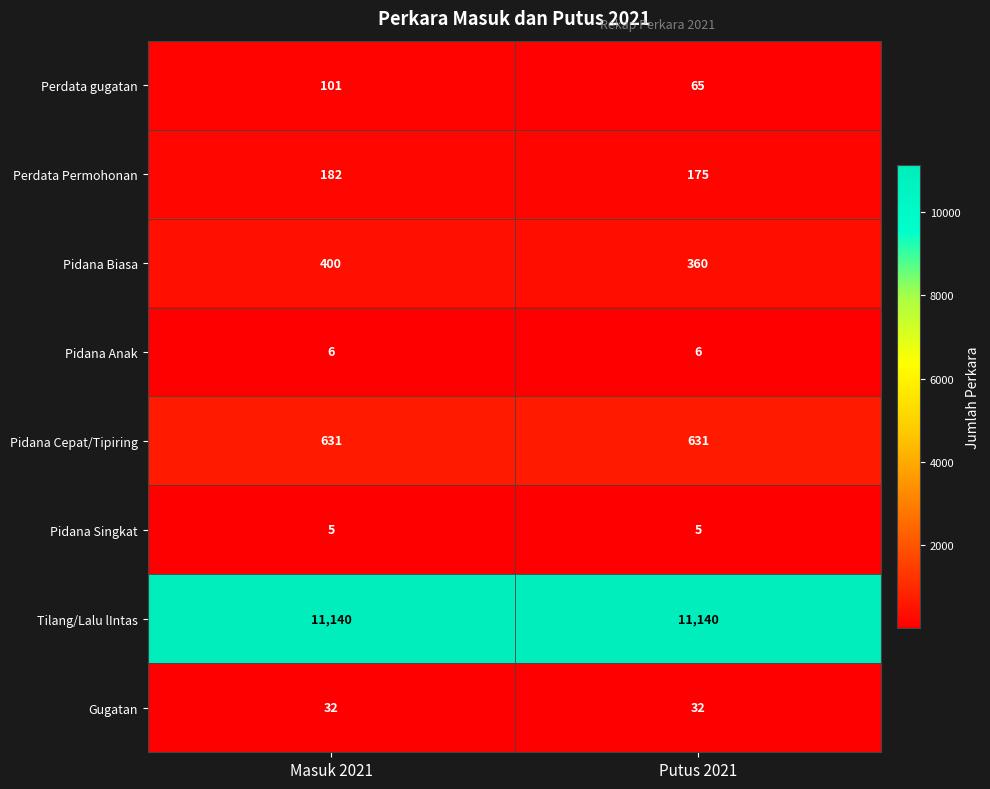

Reading left to right, what are all the values shown in this chart?

Perdata gugatan: Masuk 2021=101	Putus 2021=65
Perdata Permohonan: Masuk 2021=182	Putus 2021=175
Pidana Biasa: Masuk 2021=400	Putus 2021=360
Pidana Anak: Masuk 2021=6	Putus 2021=6
Pidana Cepat/Tipiring: Masuk 2021=631	Putus 2021=631
Pidana Singkat: Masuk 2021=5	Putus 2021=5
Tilang/Lalu lIntas: Masuk 2021=11140	Putus 2021=11140
Gugatan: Masuk 2021=32	Putus 2021=32